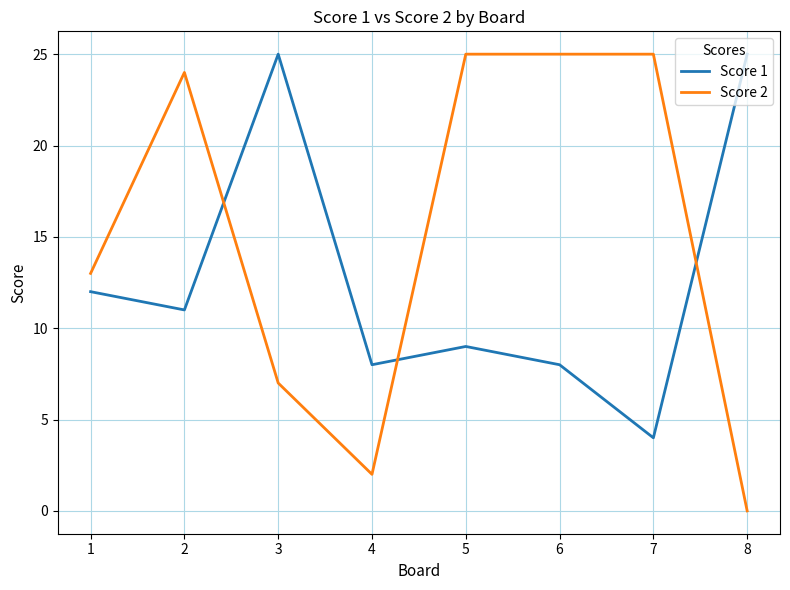

Reading left to right, list all the values displayed in this chart.

Score 1: 1=12	2=11	3=25	4=8	5=9	6=8	7=4	8=25
Score 2: 1=13	2=24	3=7	4=2	5=25	6=25	7=25	8=0